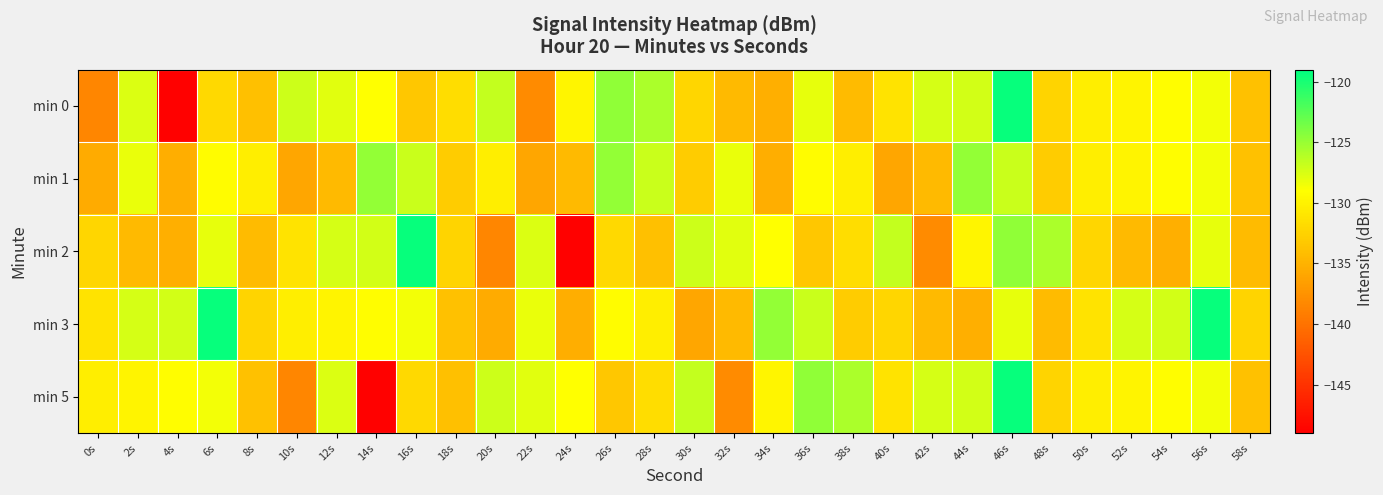

Reading left to right, what are all the values shown in this chart?

min 0: 0s=-138.4	2s=-127.6	4s=-148.8	6s=-132.0	8s=-134.0	10s=-127.1	12s=-127.9	14s=-129.1	16s=-133.3	18s=-131.6	20s=-126.7	22s=-138.0	24s=-129.7	26s=-124.6	28s=-125.7	30s=-132.2	32s=-134.4	34s=-135.3	36s=-128.0	38s=-134.3	40s=-131.2	42s=-127.4	44s=-127.3	46s=-119.3	48s=-132.3	50s=-130.3	52s=-129.8	54s=-129.2	56s=-128.6	58s=-133.8
min 1: 0s=-135.5	2s=-128.2	4s=-135.4	6s=-129.3	8s=-130.3	10s=-135.9	12s=-134.4	14s=-124.8	16s=-126.9	18s=-133.0	20s=-130.3	22s=-135.9	24s=-134.4	26s=-124.8	28s=-126.9	30s=-133.0	32s=-128.2	34s=-135.4	36s=-129.3	38s=-130.3	40s=-135.9	42s=-134.4	44s=-124.8	46s=-126.9	48s=-133.0	50s=-130.3	52s=-129.8	54s=-129.2	56s=-128.6	58s=-133.8
min 2: 0s=-132.2	2s=-134.4	4s=-135.3	6s=-128.0	8s=-134.3	10s=-131.2	12s=-127.4	14s=-127.3	16s=-119.3	18s=-132.3	20s=-138.4	22s=-127.6	24s=-148.8	26s=-132.0	28s=-134.0	30s=-127.1	32s=-127.9	34s=-129.1	36s=-133.3	38s=-131.6	40s=-126.7	42s=-138.0	44s=-129.7	46s=-124.6	48s=-125.7	50s=-132.2	52s=-134.4	54s=-135.3	56s=-128.0	58s=-134.3
min 3: 0s=-131.2	2s=-127.4	4s=-127.3	6s=-119.3	8s=-132.3	10s=-130.3	12s=-129.8	14s=-129.2	16s=-128.6	18s=-133.8	20s=-135.5	22s=-128.2	24s=-135.4	26s=-129.3	28s=-130.3	30s=-135.9	32s=-134.4	34s=-124.8	36s=-126.9	38s=-133.0	40s=-132.2	42s=-134.4	44s=-135.3	46s=-128.0	48s=-134.3	50s=-131.2	52s=-127.4	54s=-127.3	56s=-119.3	58s=-132.3
min 5: 0s=-130.3	2s=-129.8	4s=-129.2	6s=-128.6	8s=-133.8	10s=-138.4	12s=-127.6	14s=-148.8	16s=-132.0	18s=-134.0	20s=-127.1	22s=-127.9	24s=-129.1	26s=-133.3	28s=-131.6	30s=-126.7	32s=-138.0	34s=-129.7	36s=-124.6	38s=-125.7	40s=-131.2	42s=-127.4	44s=-127.3	46s=-119.3	48s=-132.3	50s=-130.3	52s=-129.8	54s=-129.2	56s=-128.6	58s=-133.8